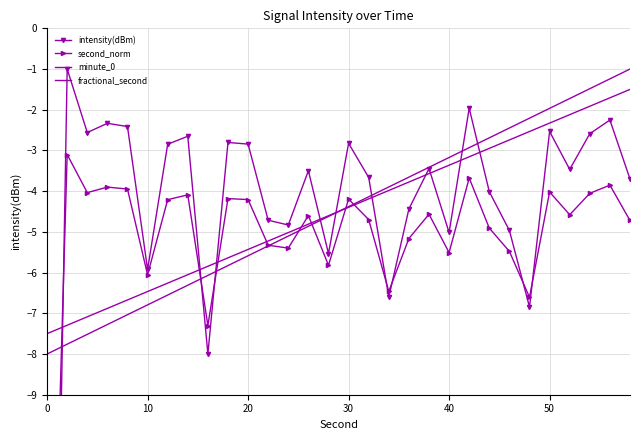

True or false: intensity(dBm) has more than 0 interior local peaks.

True